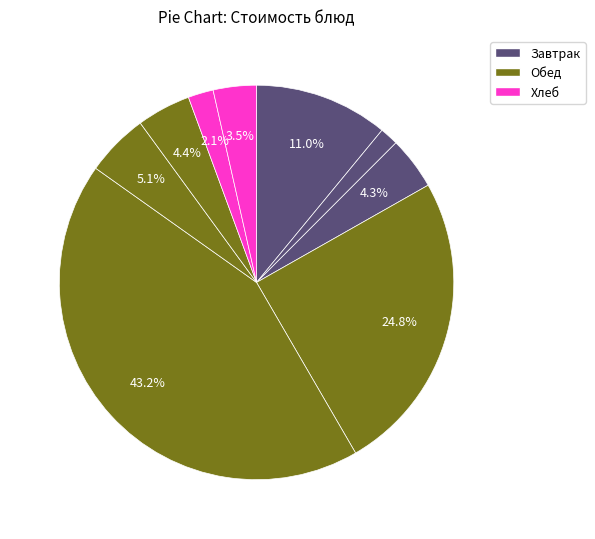

How many segments does this pie chart have?

9